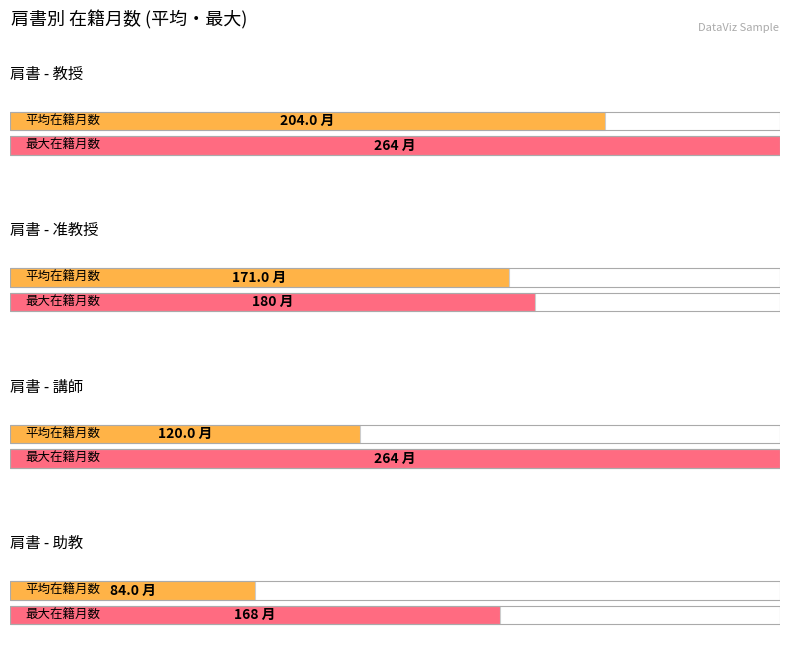

The 助教 series shows 110 at 1. True or false?

False